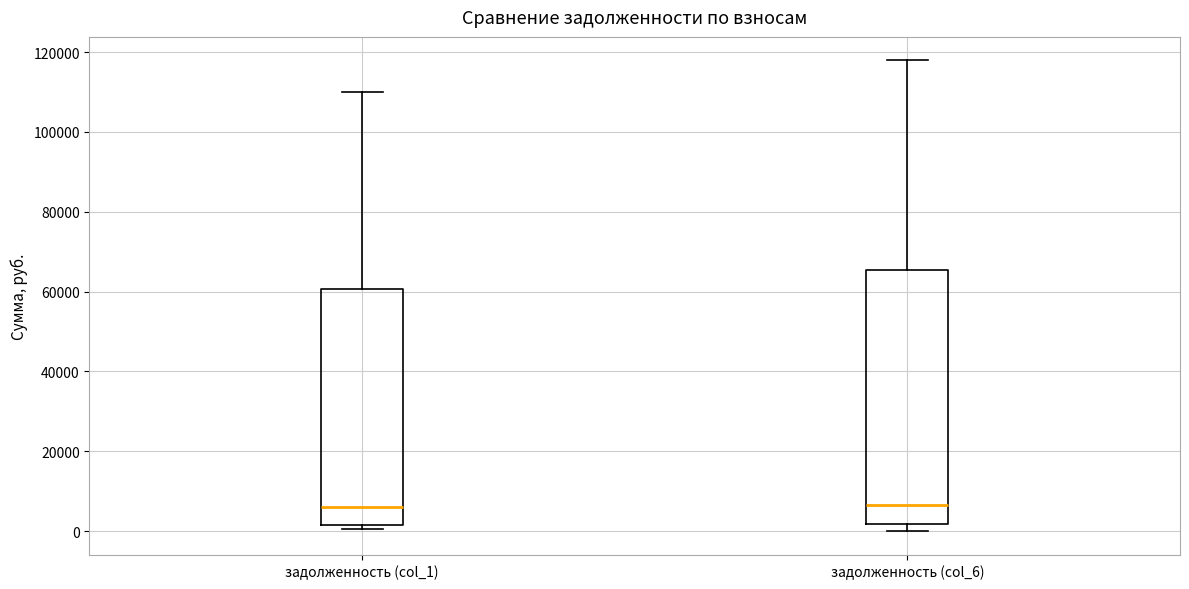

Which box is the tallest, from its lower edge to its upper edge?

задолженность (col_6)